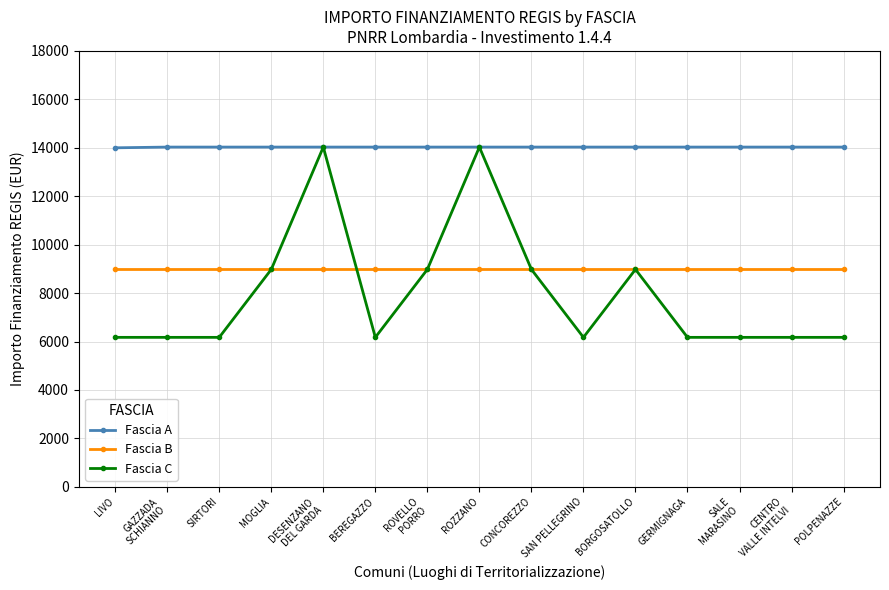

True or false: Fascia C has a value of 8979.2 at BORGOSATOLLO.

True